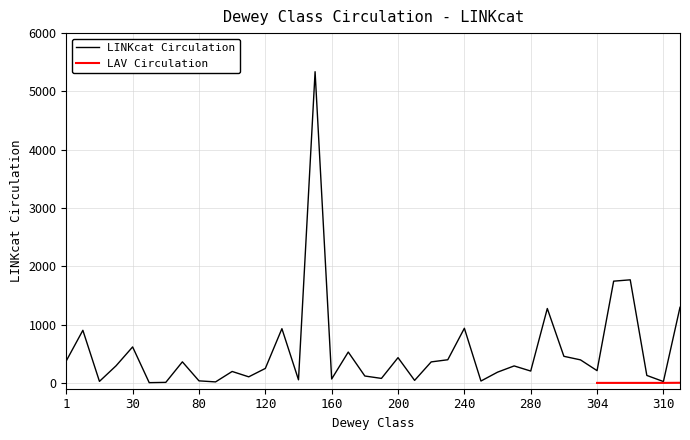

At which label does the data first exceed 291?

1